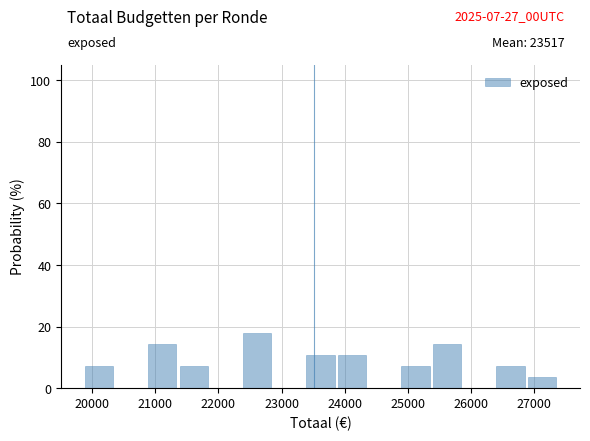

Reading left to right, transcribe this chart: for each bar, give the range it covers on the x-axis and its height. Neither the bar edges nor the heights are printed on the chart, so give them approximately, as read against the axes.

19900 to 20400: 8
20400 to 20900: 0
20900 to 21400: 14
21400 to 21900: 8
21900 to 22400: 0
22400 to 22900: 18
22900 to 23400: 0
23400 to 23900: 10
23900 to 24400: 10
24400 to 24900: 0
24900 to 25400: 8
25400 to 25900: 14
25900 to 26400: 0
26400 to 26900: 8
26900 to 27400: 4